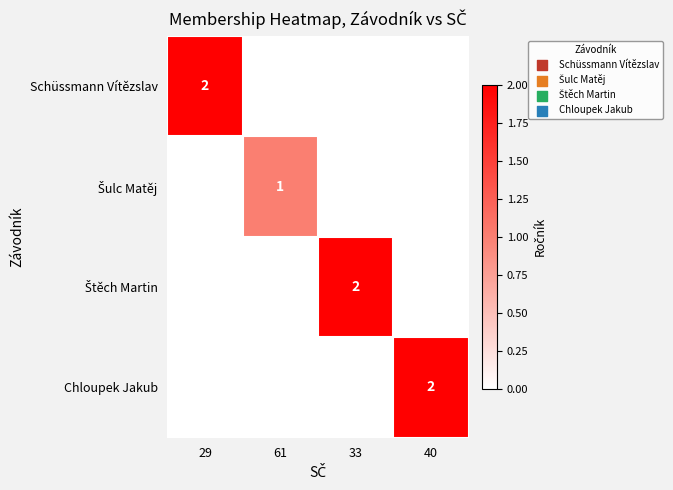

What is the total value across all series at 29?

2